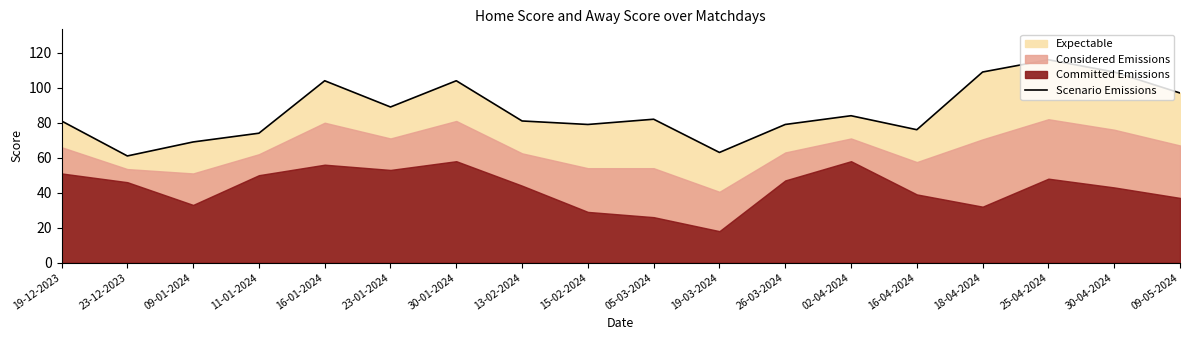

List the labels in order of value, smallest first.

23-12-2023, 19-03-2024, 09-01-2024, 11-01-2024, 16-04-2024, 15-02-2024, 26-03-2024, 19-12-2023, 13-02-2024, 05-03-2024, 02-04-2024, 23-01-2024, 09-05-2024, 16-01-2024, 30-01-2024, 18-04-2024, 30-04-2024, 25-04-2024